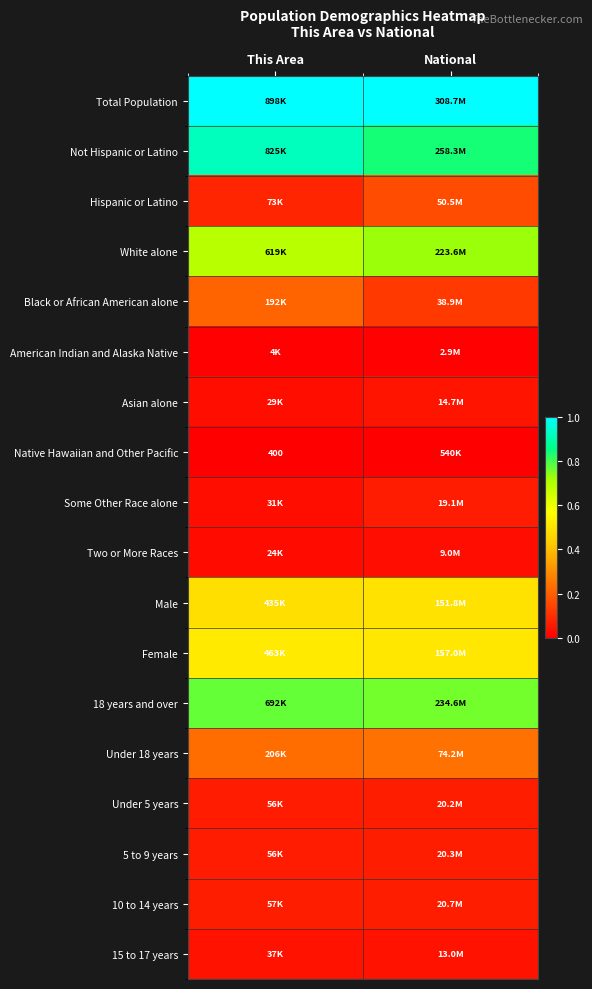

True or false: Some Other Race alone has a value of 0.1 at This Area.

False